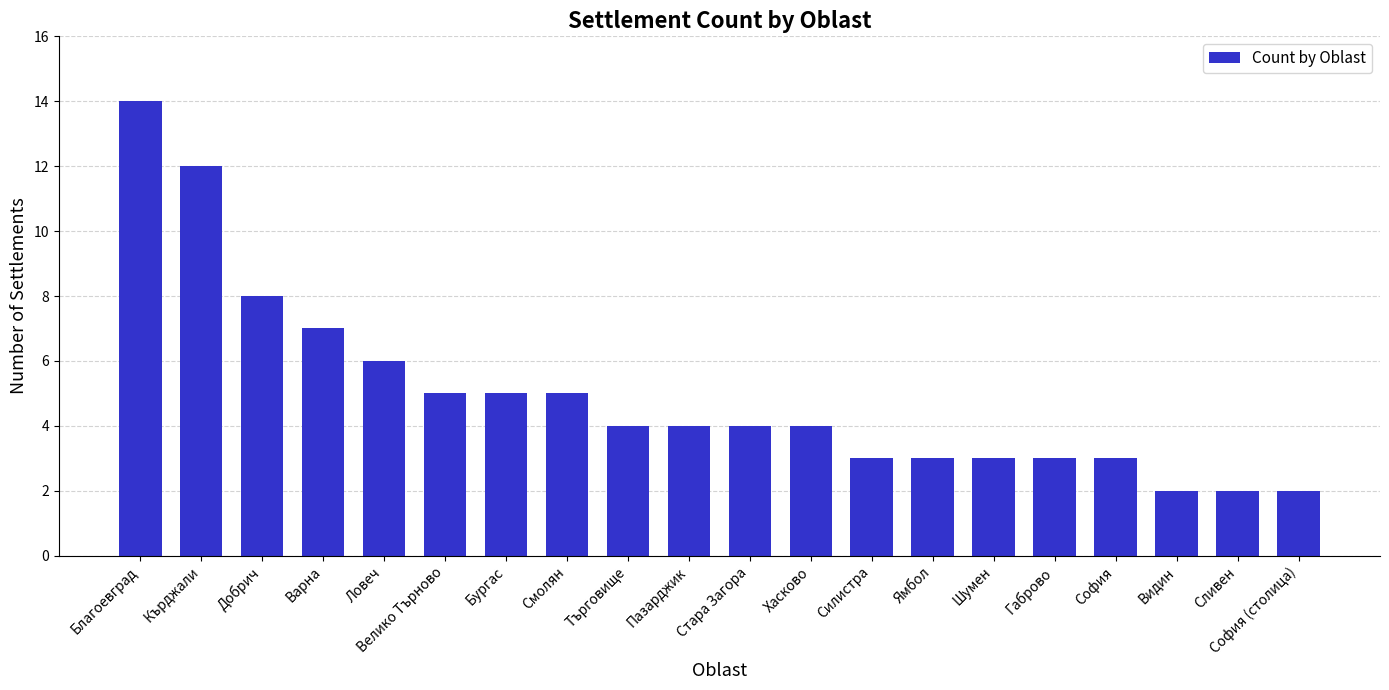

What is the difference between the second highest and second lowest values?

10